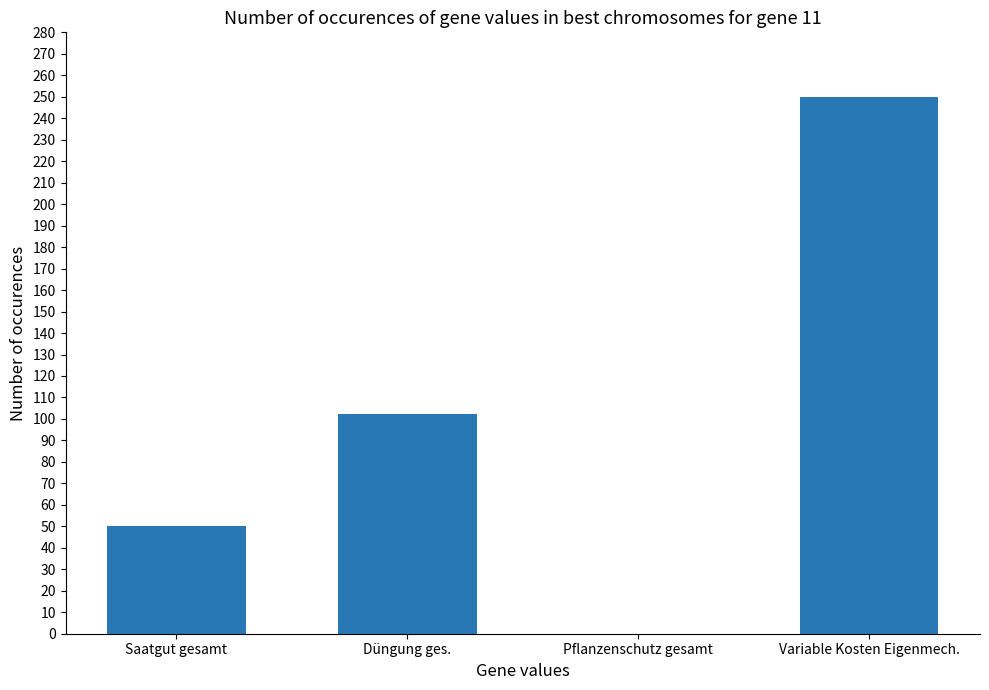

Does the chart contain stacked bars?

No